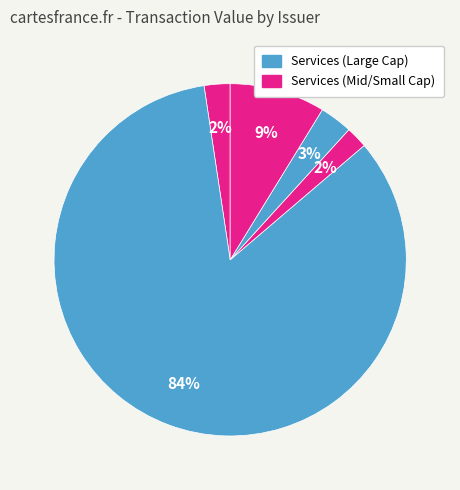

How many segments does this pie chart have?

5